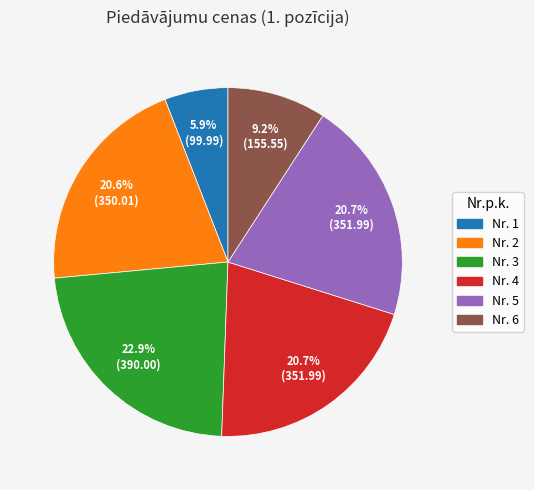

Is there a majority slice in this chart?

No